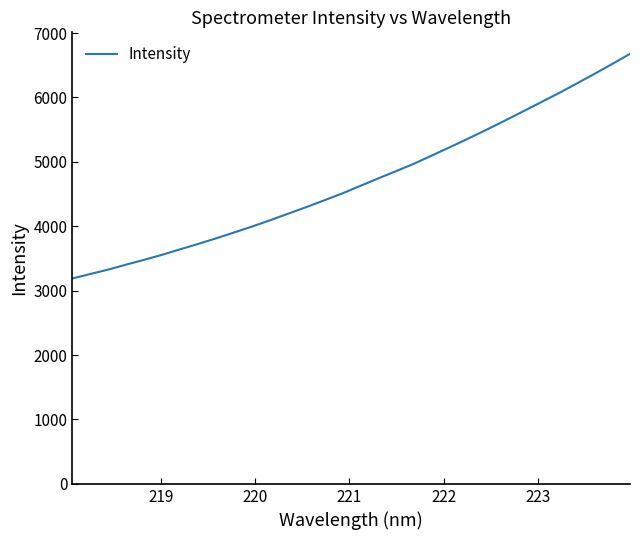

What is the difference between the maximum and minimum values?

3486.6